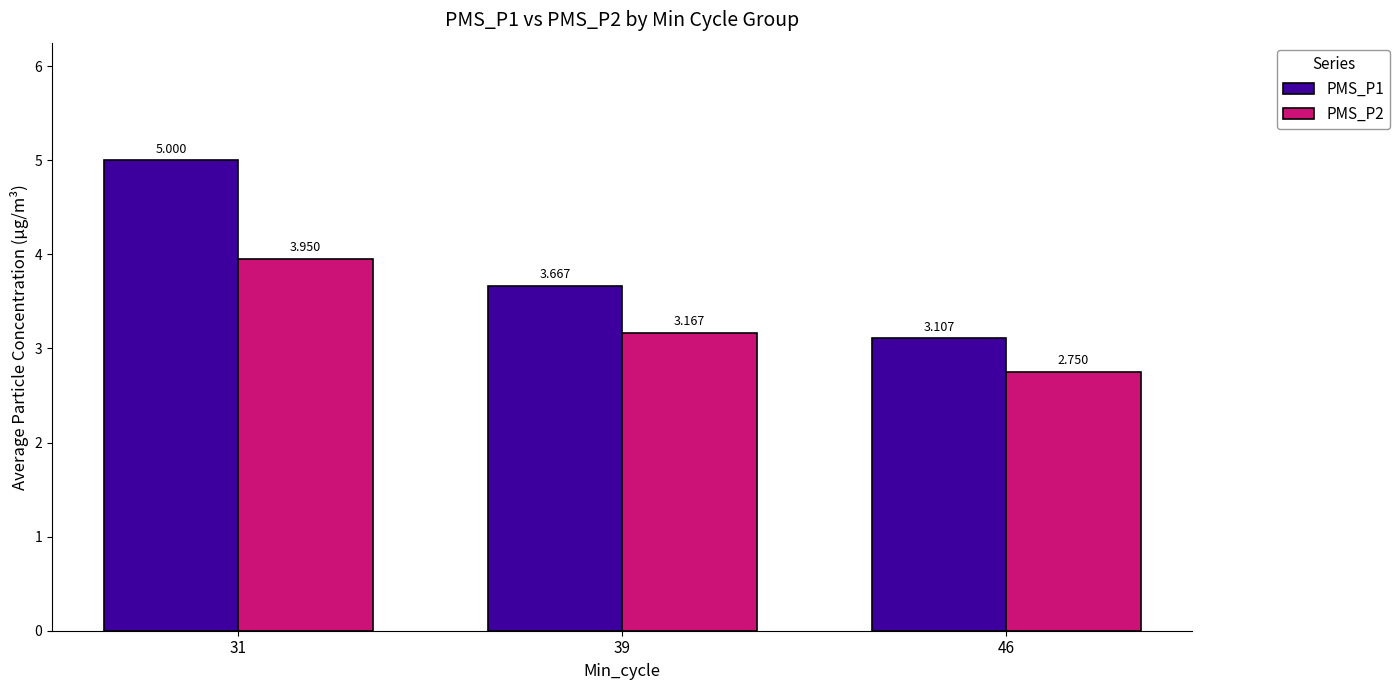

List the series in order of their peak value, lowest first.

PMS_P2, PMS_P1